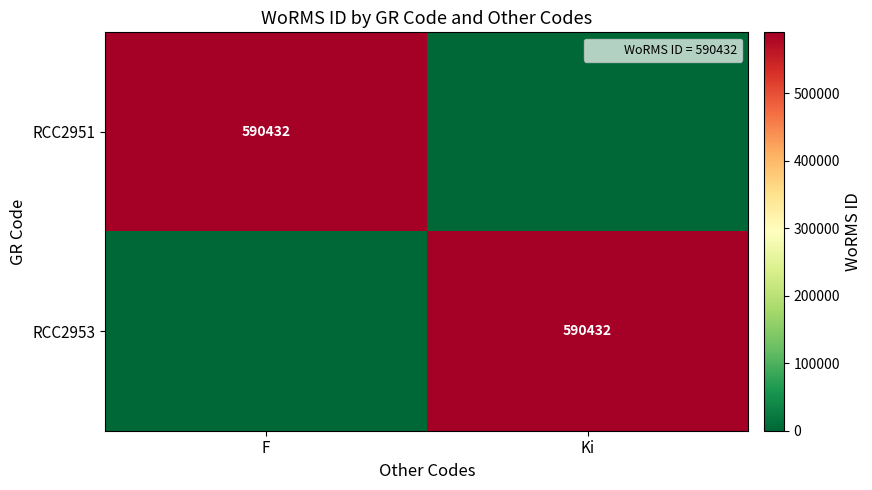

The RCC2951 series shows 590432 at F. True or false?

True